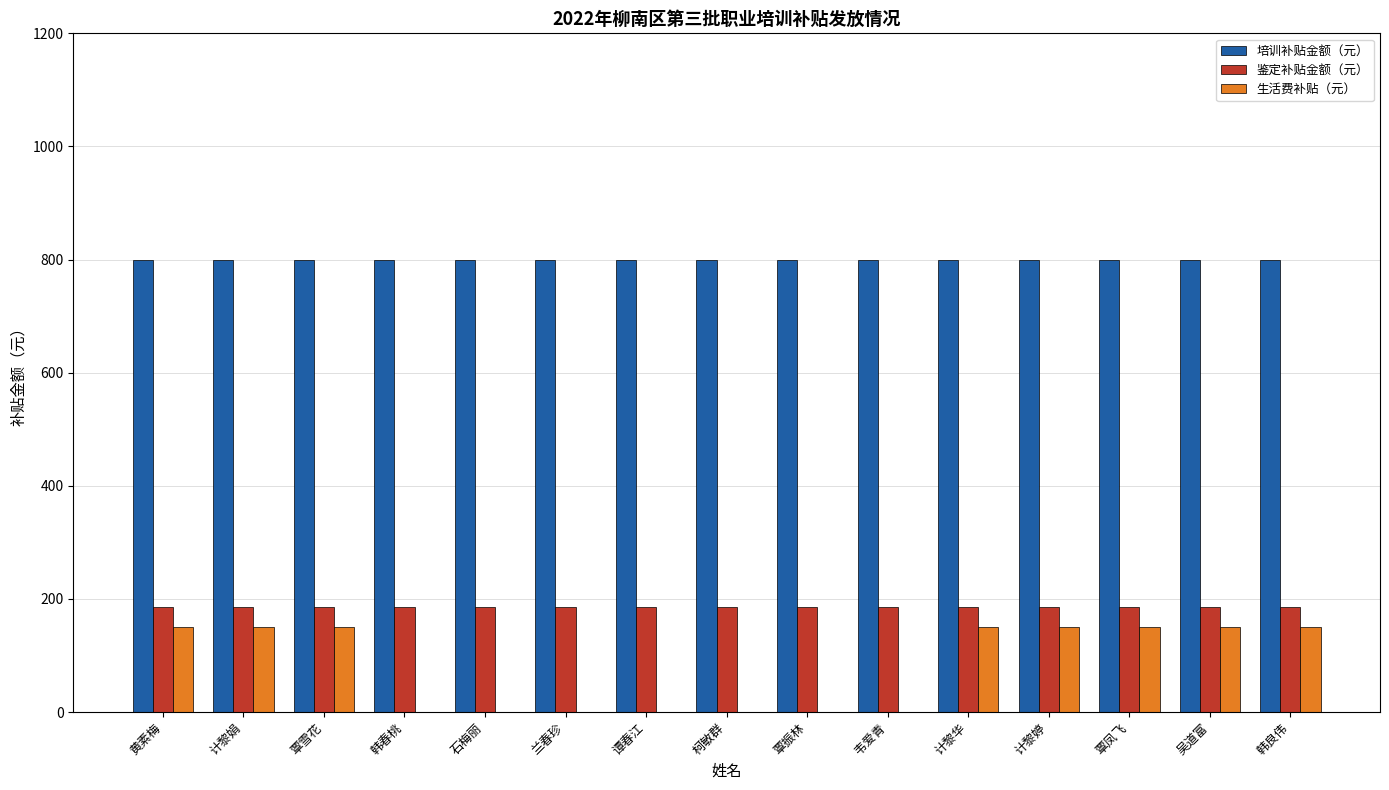

Is the value of 培训补贴金额（元） at 韩春桃 greater than the value of 鉴定补贴金额（元） at 覃凤飞?

Yes